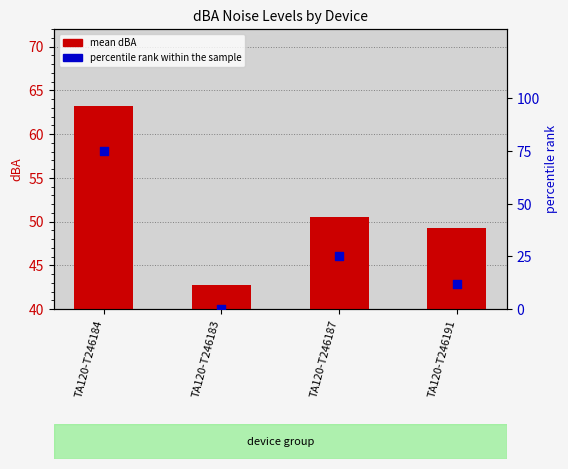

What is the total value across all series at TA120-T246183?

42.8